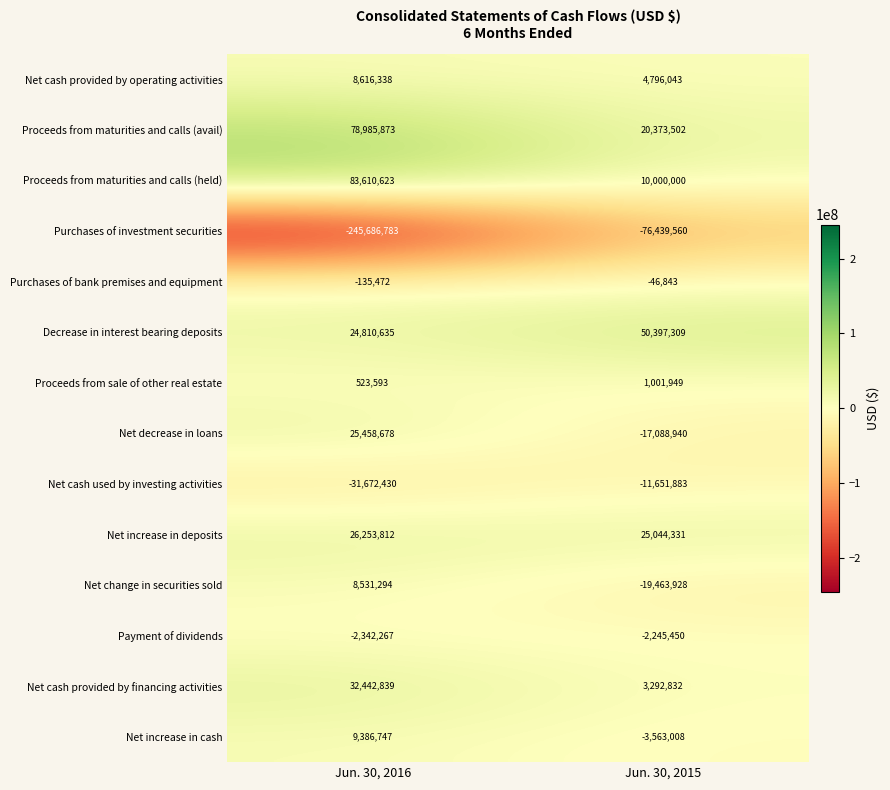

Reading right to left, list all the values displayed in this chart.

Net cash provided by operating activities: Jun. 30, 2015=4796043	Jun. 30, 2016=8616338
Proceeds from maturities and calls (avail): Jun. 30, 2015=20373502	Jun. 30, 2016=78985873
Proceeds from maturities and calls (held): Jun. 30, 2015=10000000	Jun. 30, 2016=83610623
Purchases of investment securities: Jun. 30, 2015=-76439560	Jun. 30, 2016=-245686783
Purchases of bank premises and equipment: Jun. 30, 2015=-46843	Jun. 30, 2016=-135472
Decrease in interest bearing deposits: Jun. 30, 2015=50397309	Jun. 30, 2016=24810635
Proceeds from sale of other real estate: Jun. 30, 2015=1001949	Jun. 30, 2016=523593
Net decrease in loans: Jun. 30, 2015=-17088940	Jun. 30, 2016=25458678
Net cash used by investing activities: Jun. 30, 2015=-11651883	Jun. 30, 2016=-31672430
Net increase in deposits: Jun. 30, 2015=25044331	Jun. 30, 2016=26253812
Net change in securities sold: Jun. 30, 2015=-19463928	Jun. 30, 2016=8531294
Payment of dividends: Jun. 30, 2015=-2245450	Jun. 30, 2016=-2342267
Net cash provided by financing activities: Jun. 30, 2015=3292832	Jun. 30, 2016=32442839
Net increase in cash: Jun. 30, 2015=-3563008	Jun. 30, 2016=9386747